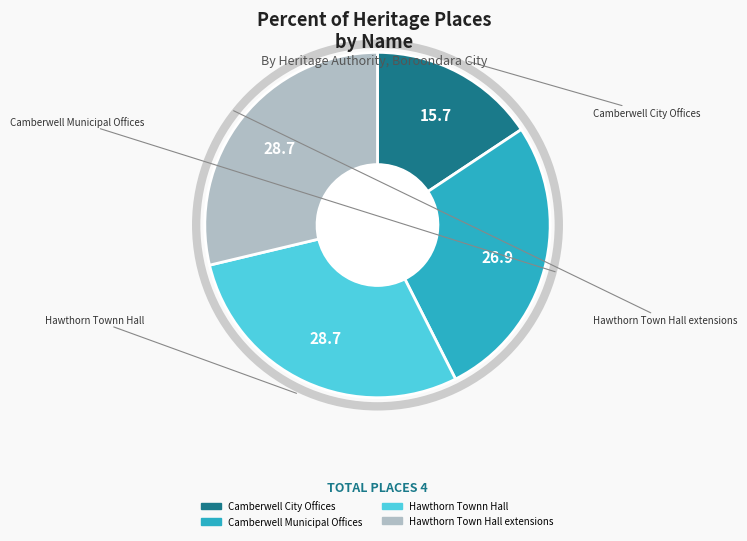

Approximately how many times larger is the value at Hawthorn Townn Hall compared to Camberwell City Offices?

1.8